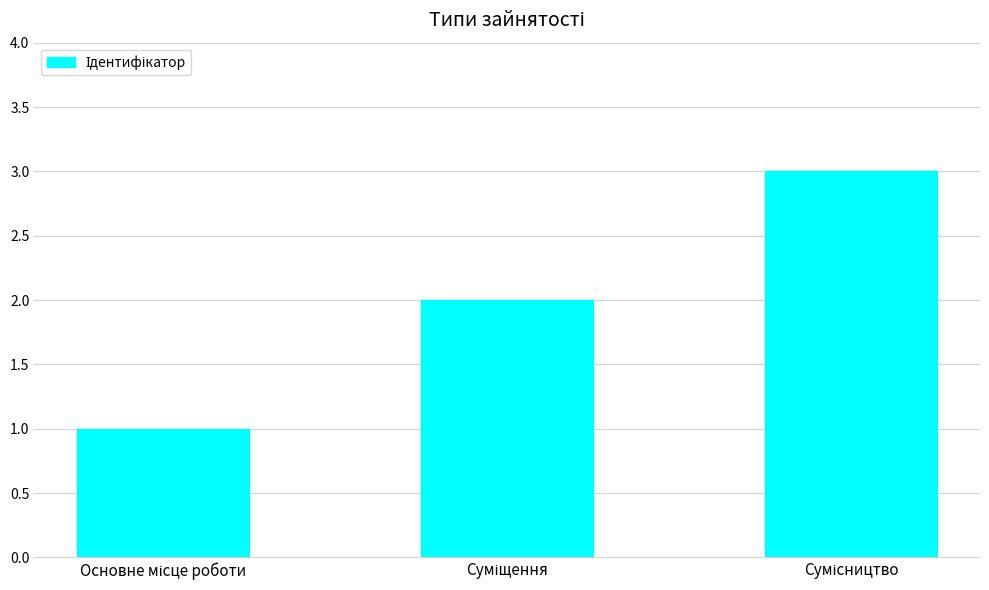

What is the difference between the second highest and minimum values?

1